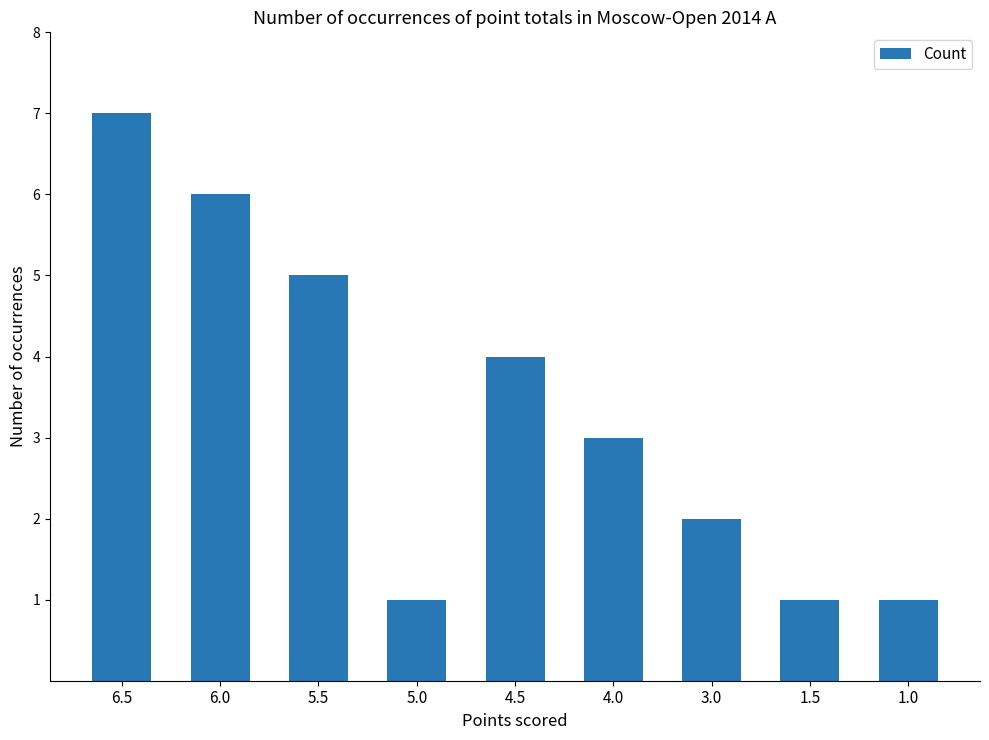

What is the difference between the maximum and minimum values?

6